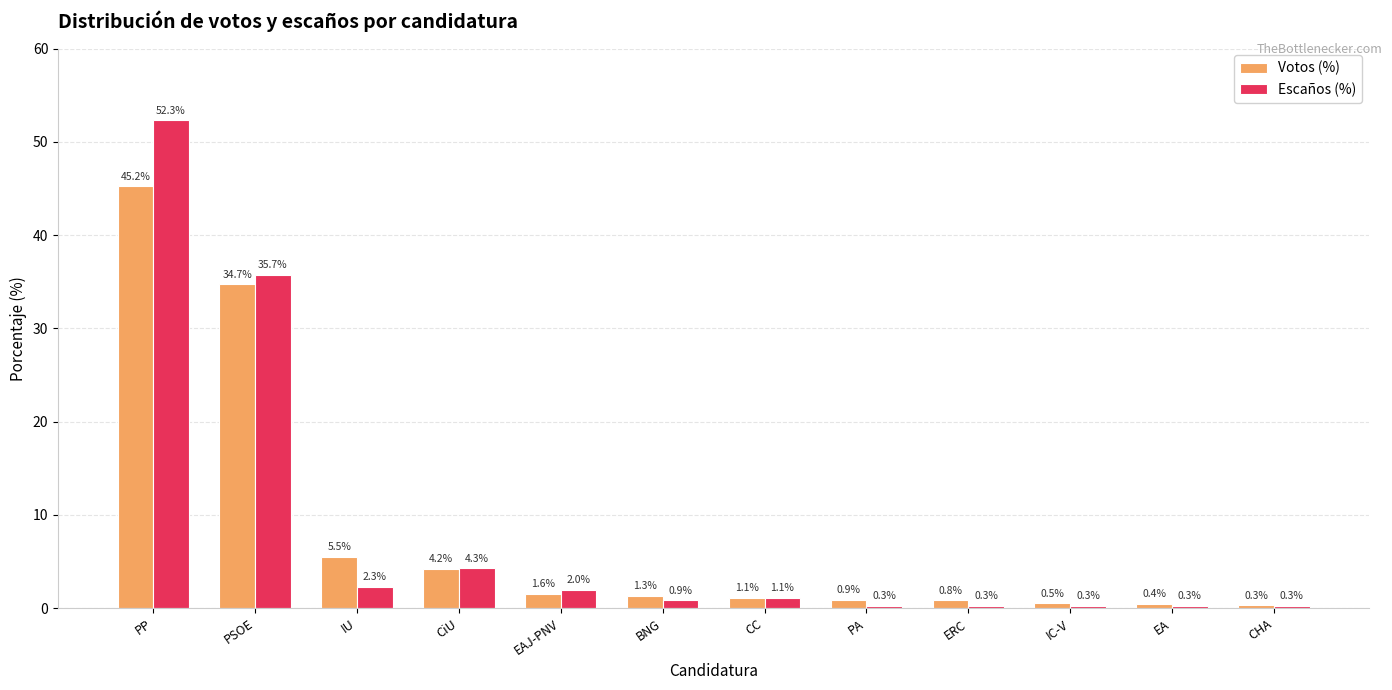

Between PP and BNG, which series saw the biggest shift?

Escaños (%)